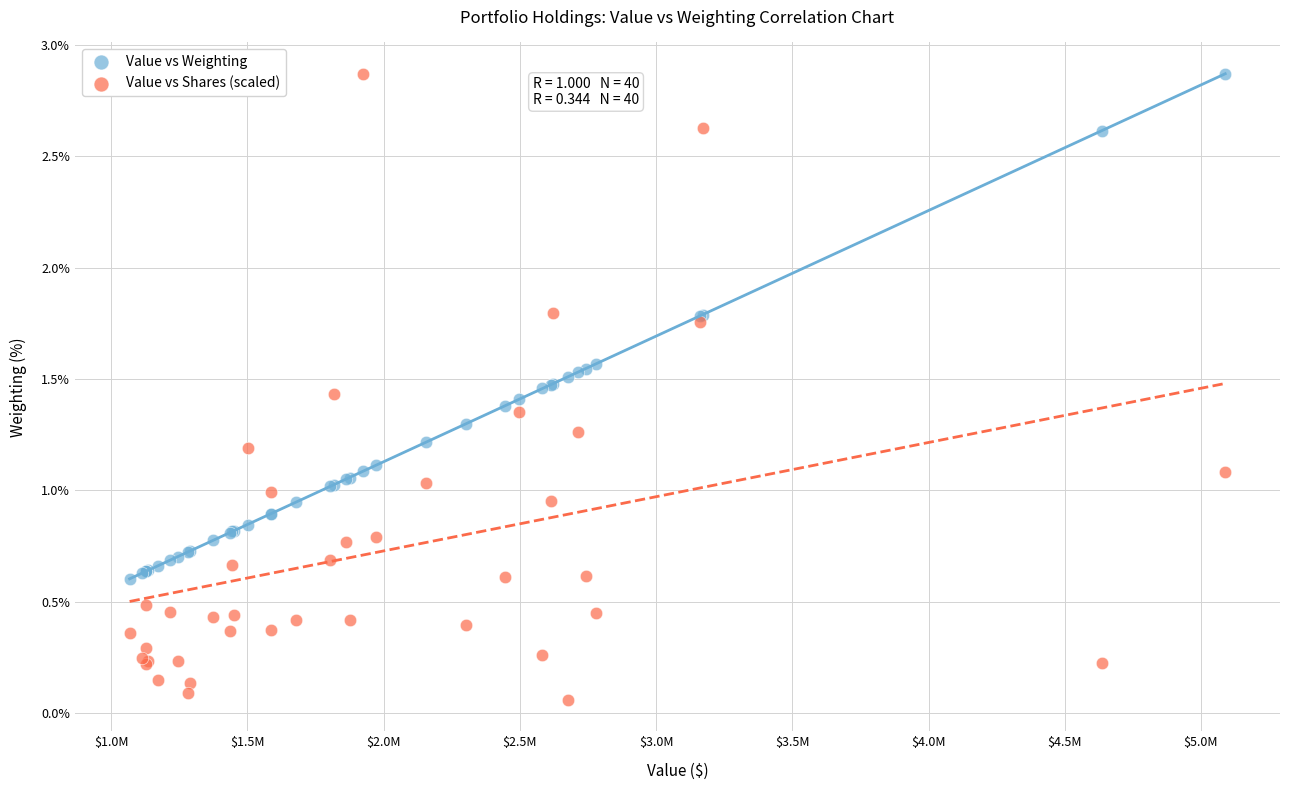

Which series has the largest Y range (max minus min)?

Value vs Shares (scaled)